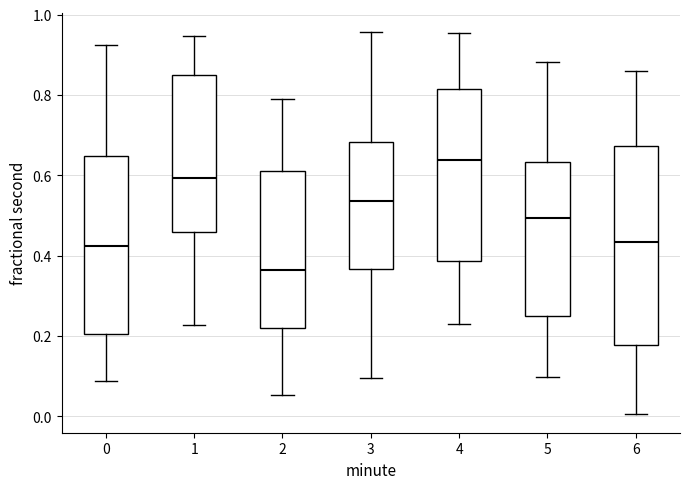

Reading left to right, transcribe this box plot: for each box, give where its median line is, the range the box spans, and where its two whiskers end, as read against the y-axis. The values are not printed on the chart, so give them approximately, as read against the axis.

0: median 0.42, box 0.20 to 0.64, whiskers 0.08 to 0.92
1: median 0.60, box 0.46 to 0.84, whiskers 0.22 to 0.94
2: median 0.36, box 0.22 to 0.62, whiskers 0.06 to 0.78
3: median 0.54, box 0.36 to 0.68, whiskers 0.10 to 0.96
4: median 0.64, box 0.38 to 0.82, whiskers 0.22 to 0.96
5: median 0.50, box 0.26 to 0.64, whiskers 0.10 to 0.88
6: median 0.44, box 0.18 to 0.68, whiskers 0.00 to 0.86